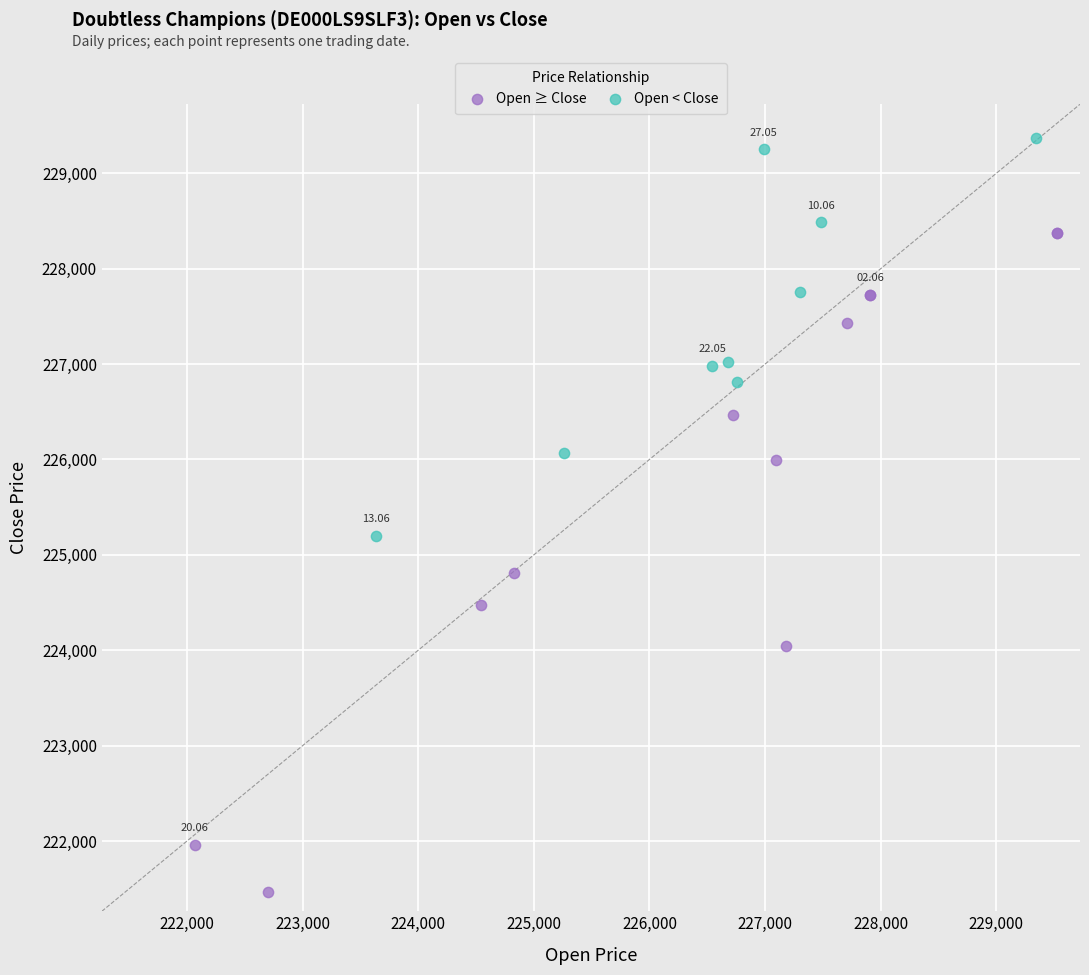

What are all the series names shown in the legend?

Open ≥ Close, Open < Close